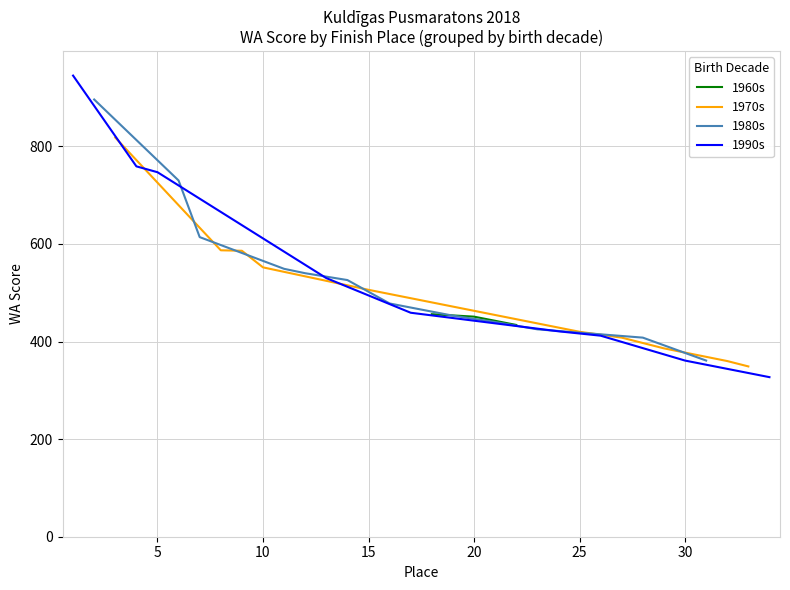

What is the change in value from 5 to 33?

-398